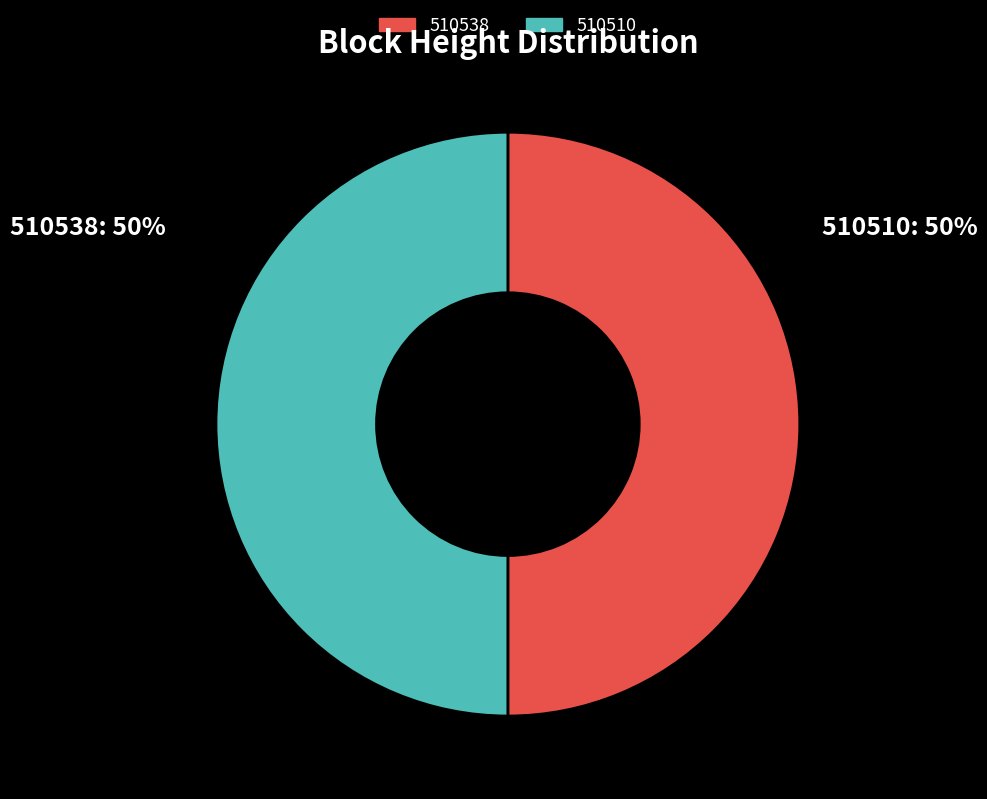

The 510510 slice represents 50% of the pie. True or false?

True